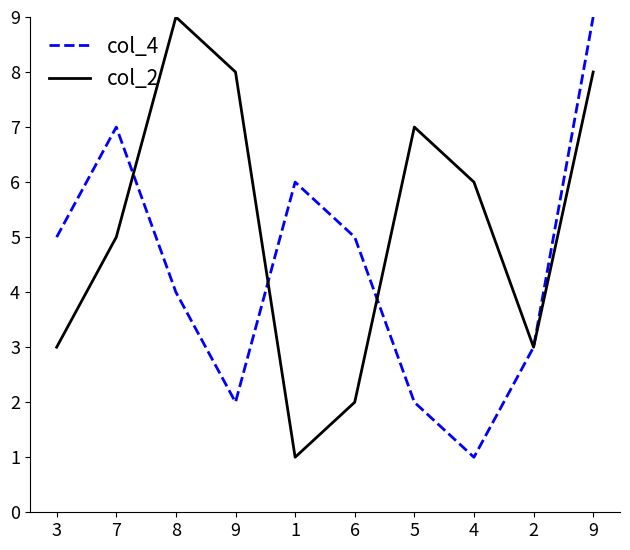

Is this an area chart (filled region under the line)?

No